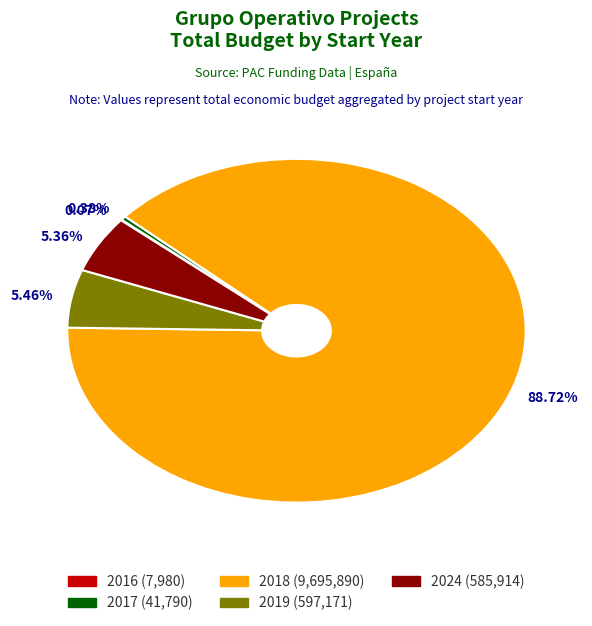

What percentage is NOT represented by 2017?

99.6%